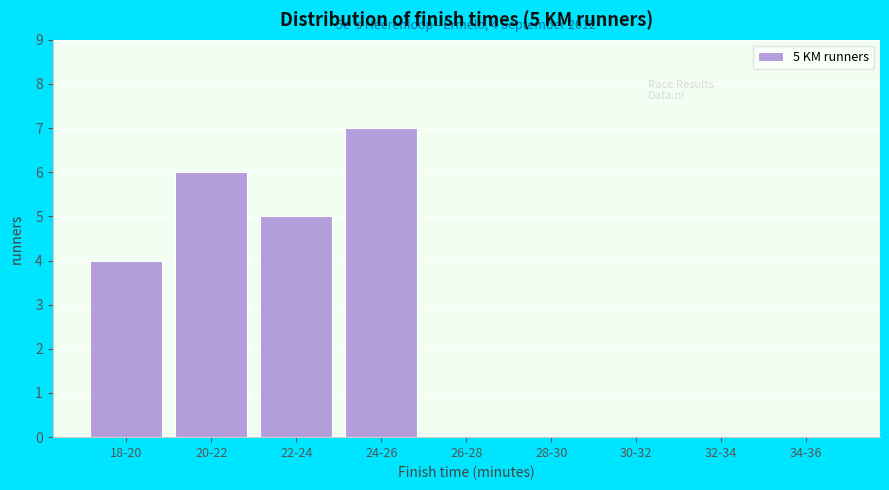

Reading left to right, transcribe all the data shown in this chart.

18-20=4	20-22=6	22-24=5	24-26=7	26-28=0	28-30=0	30-32=0	32-34=0	34-36=0